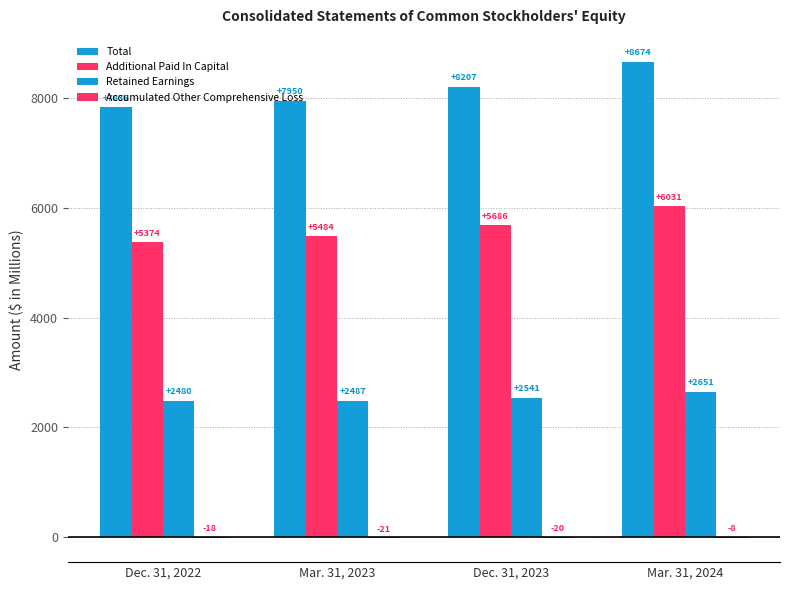

Between Mar. 31, 2023 and Mar. 31, 2024, which series saw the biggest shift?

Total